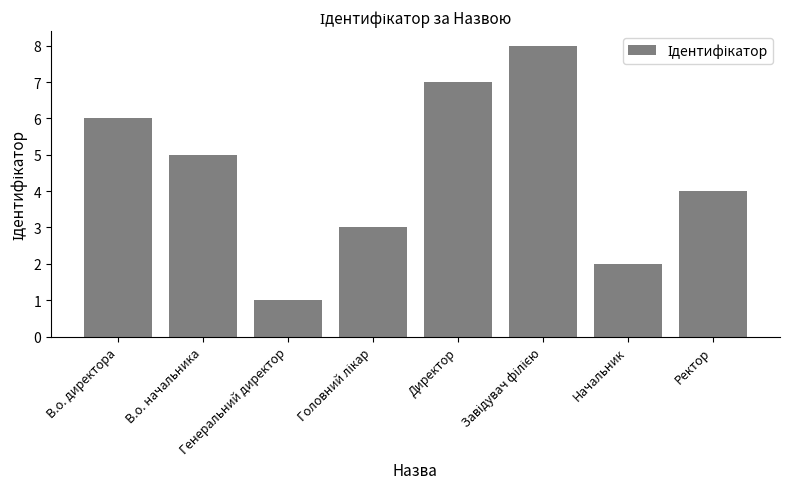

What is the maximum value shown in the chart?

8